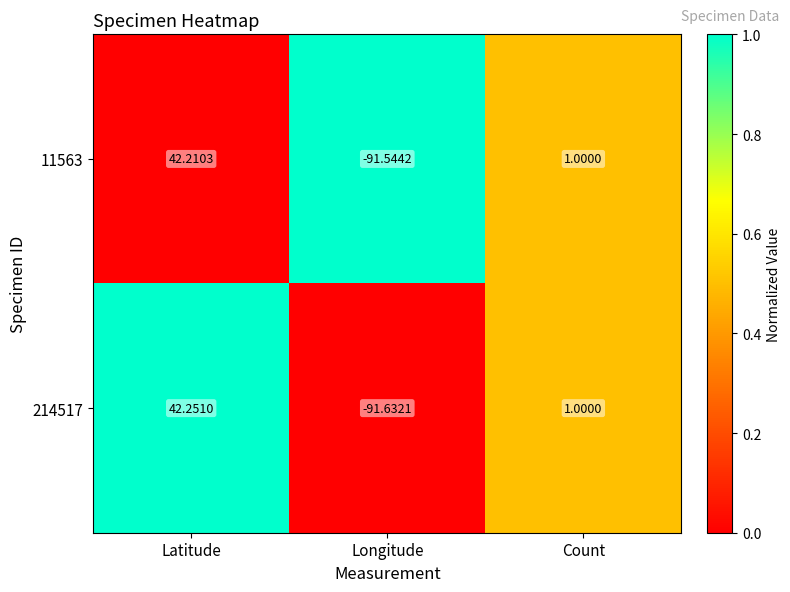

Which series has the widest spread of values?

214517